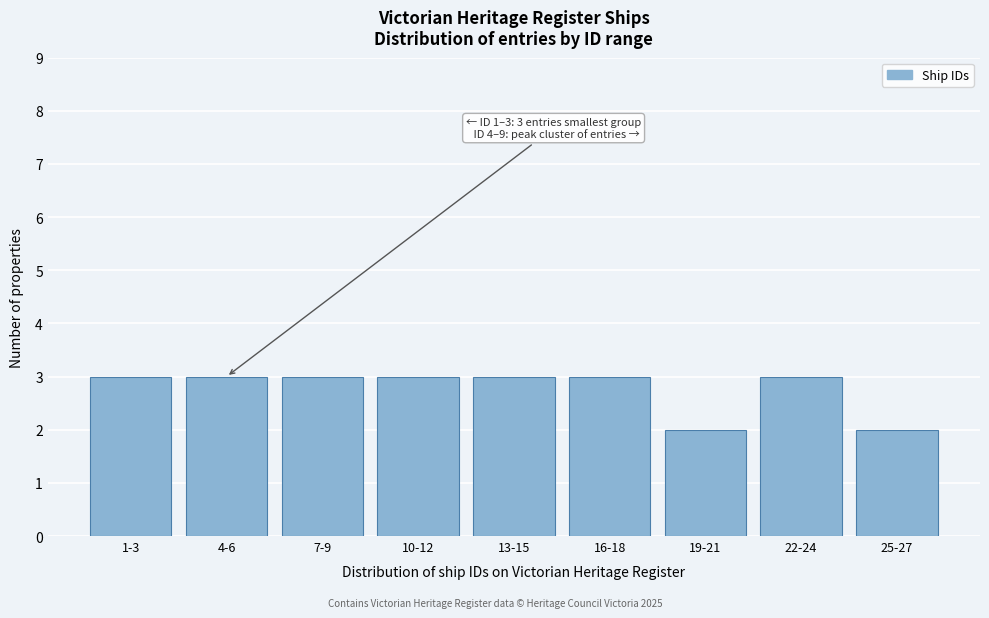

Reading left to right, what are all the values shown in this chart?

3	3	3	3	3	3	2	3	2